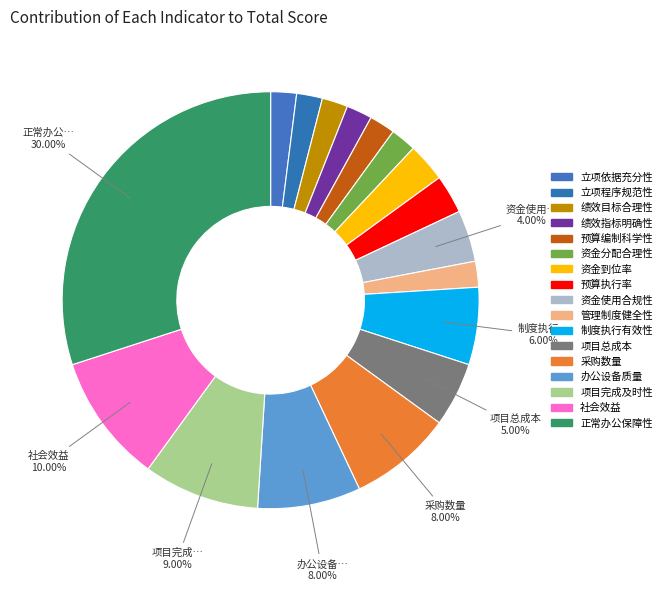

How many segments does this pie chart have?

17